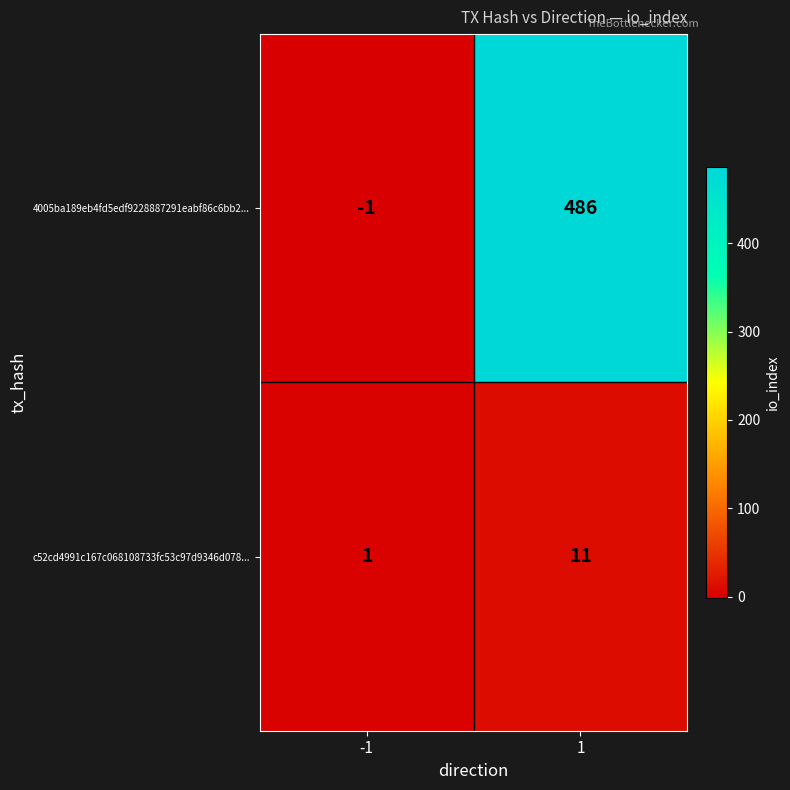

What is the sum of the 4005ba189eb4fd5edf9228887291eabf86c6bb2... values at 1 and -1?

485